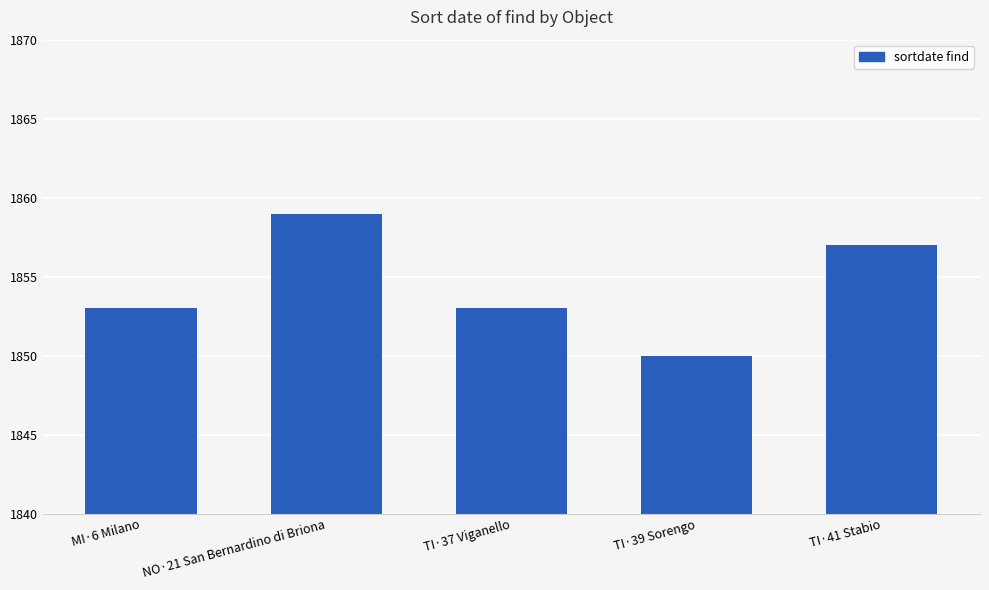

Which label corresponds to the largest value in the chart?

NO·21 San Bernardino di Briona